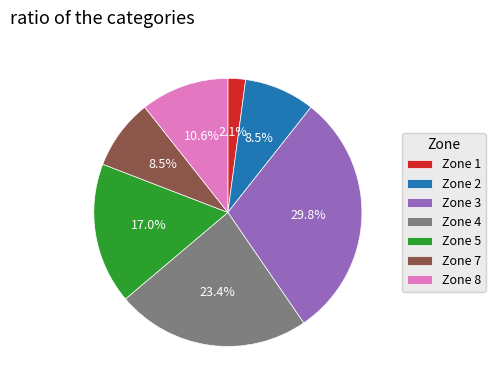

Between Zone 5 and Zone 1, which is larger?

Zone 5